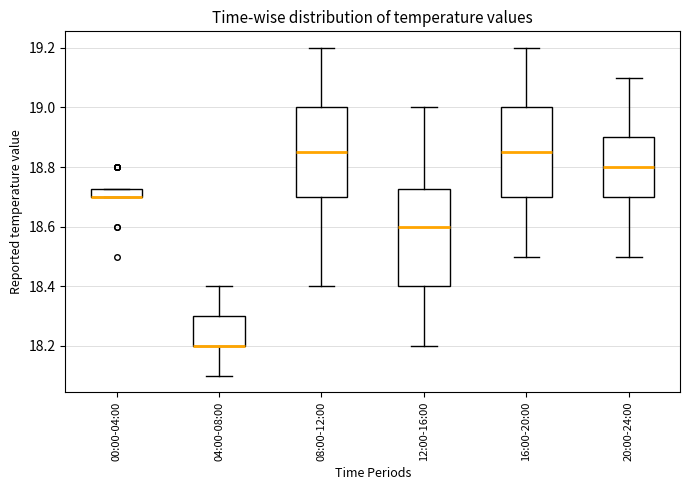

Where does the lower whisker of the box for 16:00-20:00 end on the y-axis? The values are not printed on the chart, so give them approximately, as read against the axis.

18.50